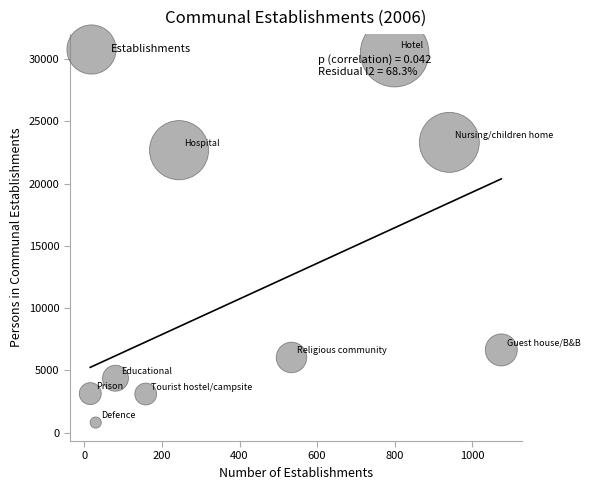

What is the average Y value?

11181